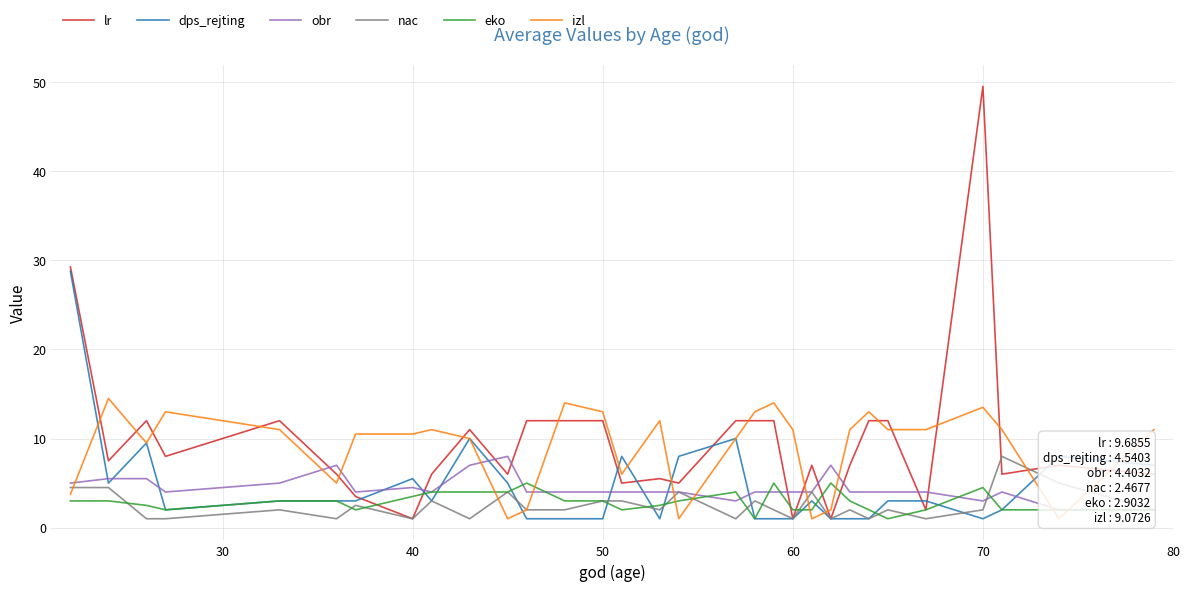

Which category has the lowest value in the nac series?

40